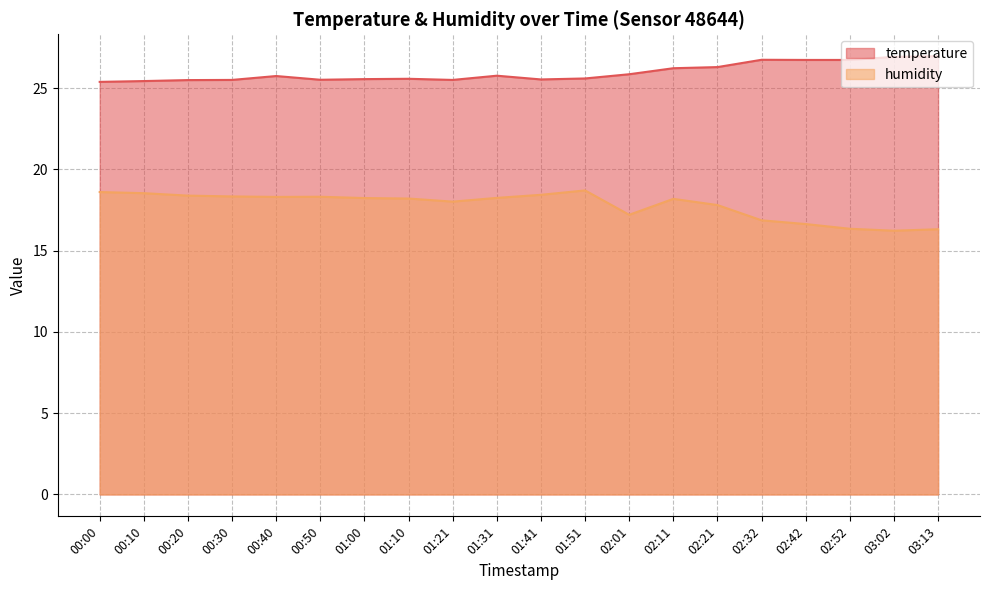

Read the temperature value at 01:41.

25.5